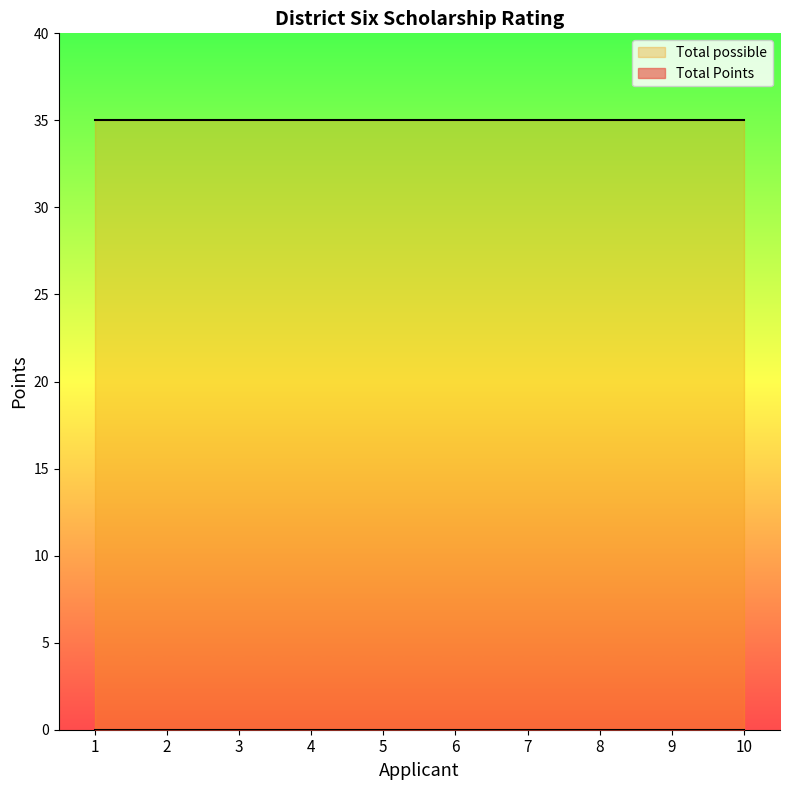

Rank the series by their average value, from lowest to highest.

Total Points, Total possible